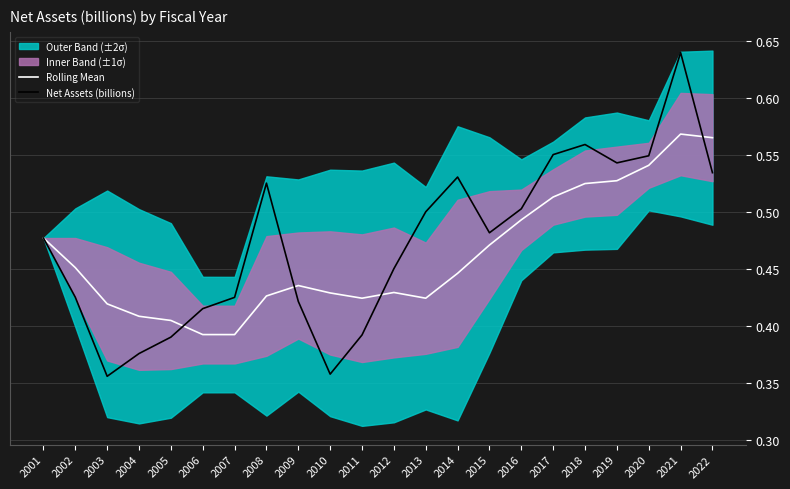

True or false: Rolling Mean has more than 1 points higher than both neighbors.

True